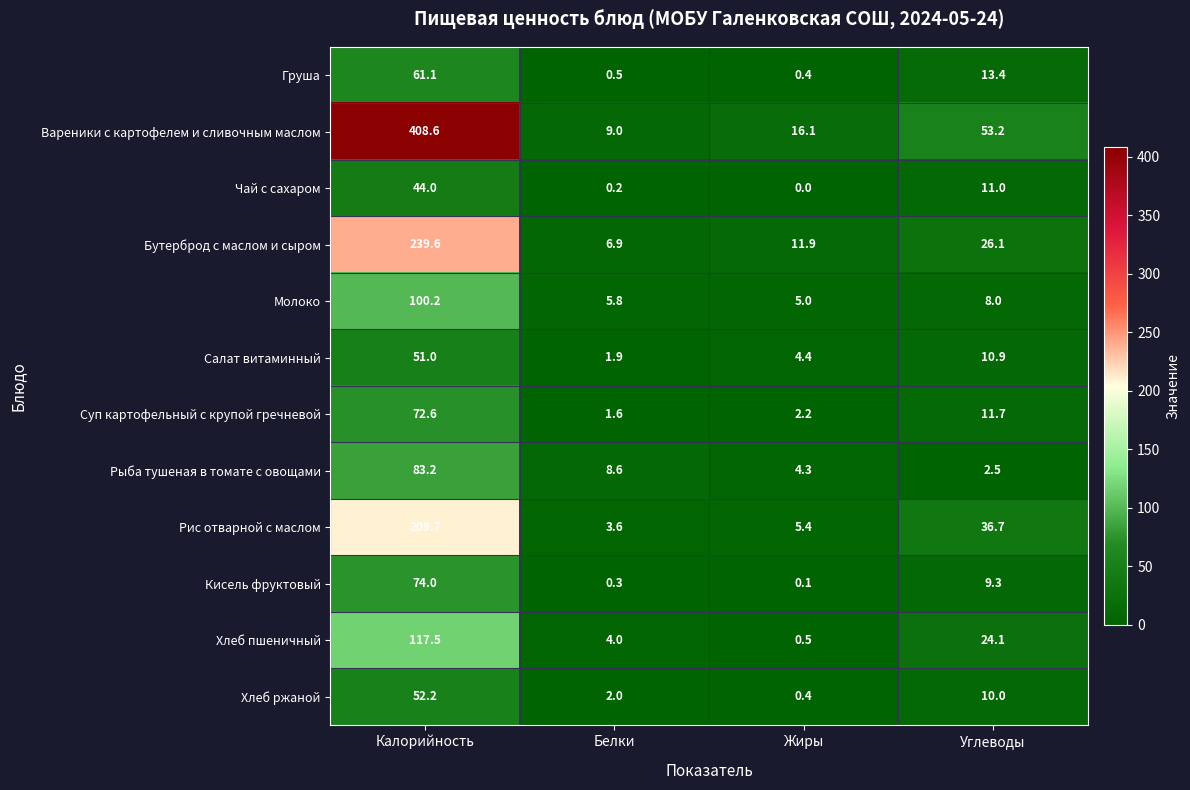

List the series in order of their peak value, highest first.

Вареники с картофелем и сливочным маслом, Бутерброд с маслом и сыром, Рис отварной с маслом, Хлеб пшеничный, Молоко, Рыба тушеная в томате с овощами, Кисель фруктовый, Суп картофельный с крупой гречневой, Груша, Хлеб ржаной, Салат витаминный, Чай с сахаром